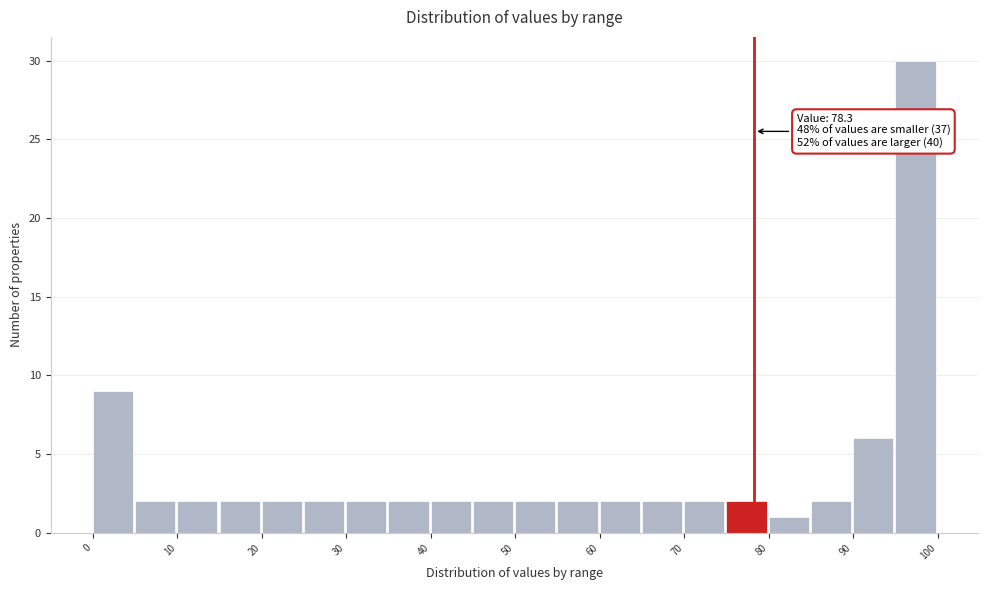

Over which range of the x-axis is the bar tallest?

95 to 100